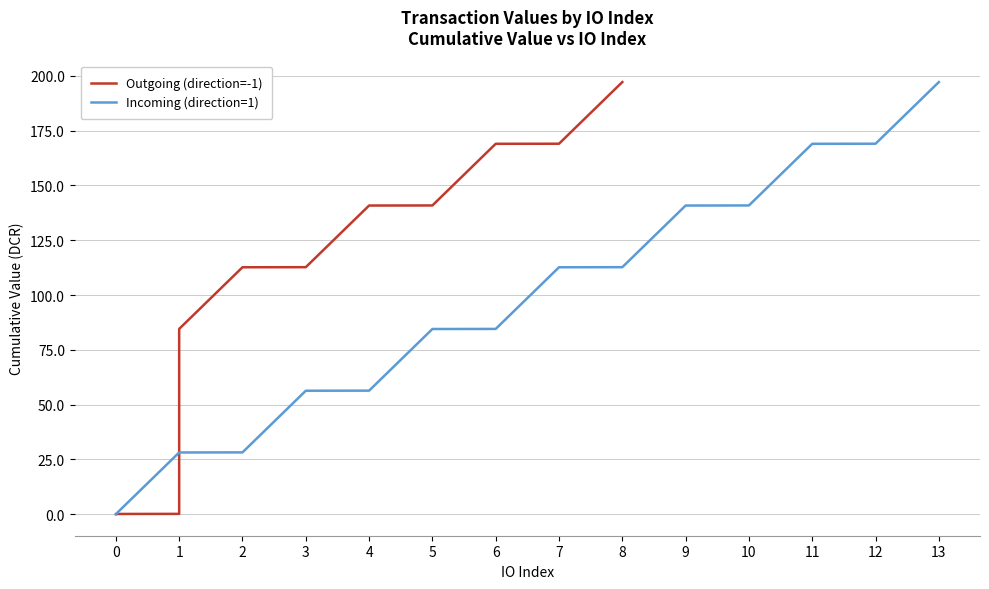

What is the highest value of the Incoming (direction=1) series?

197.2